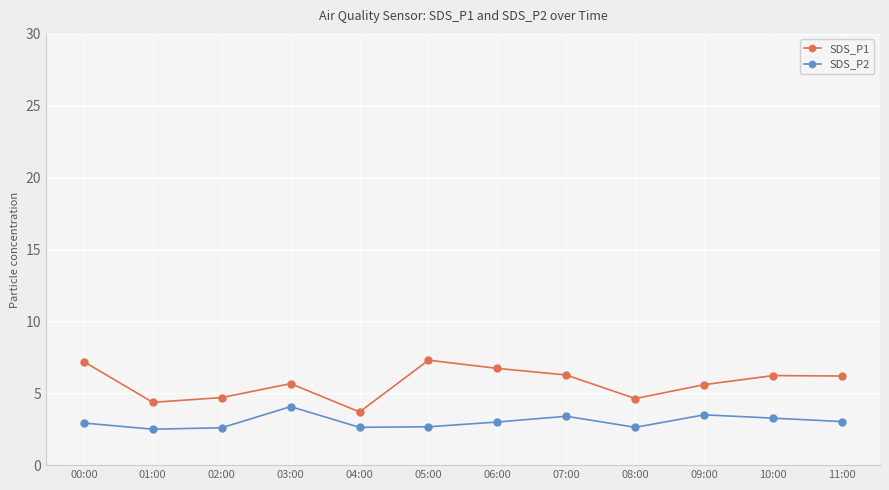

What are all the series names shown in the legend?

SDS_P1, SDS_P2